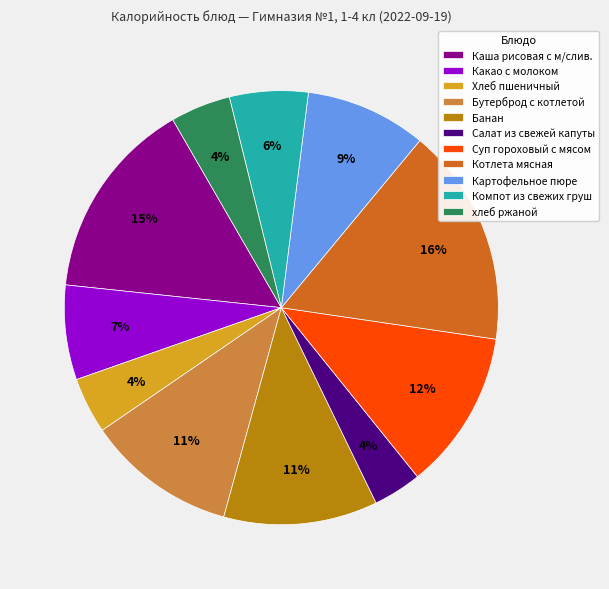

How many segments does this pie chart have?

11